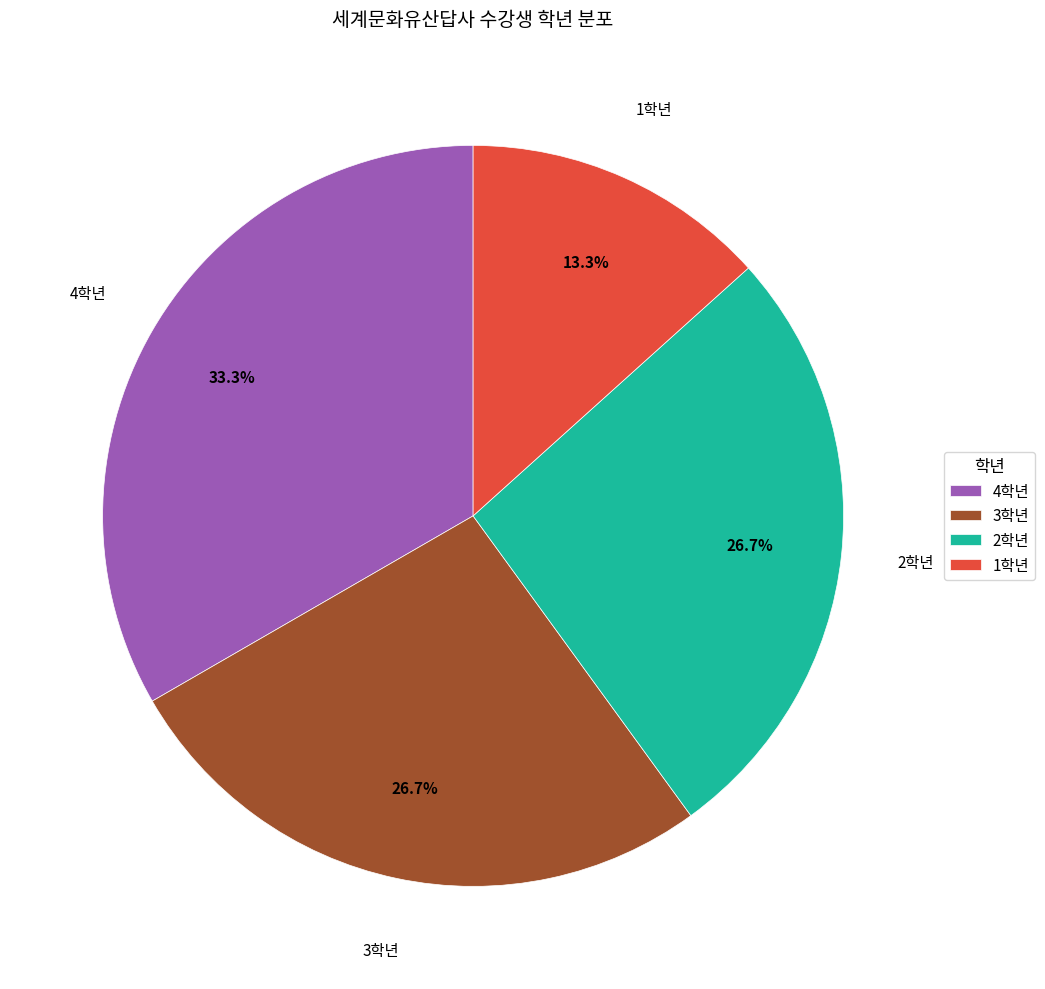

Which has a higher value, 1학년 or 2학년?

2학년